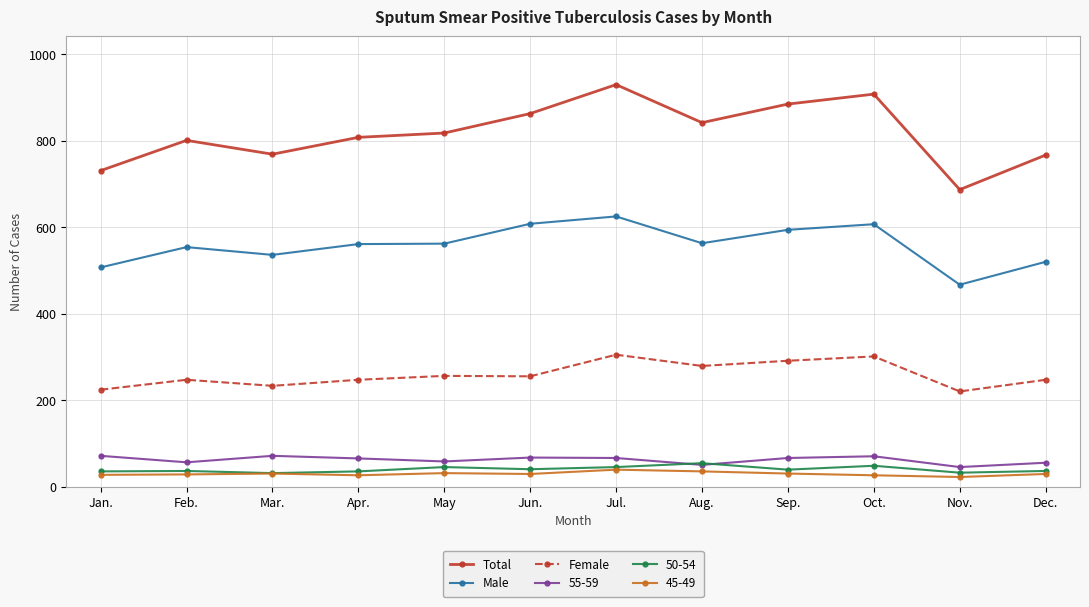

What is the total value across all series at Mar.?

1670